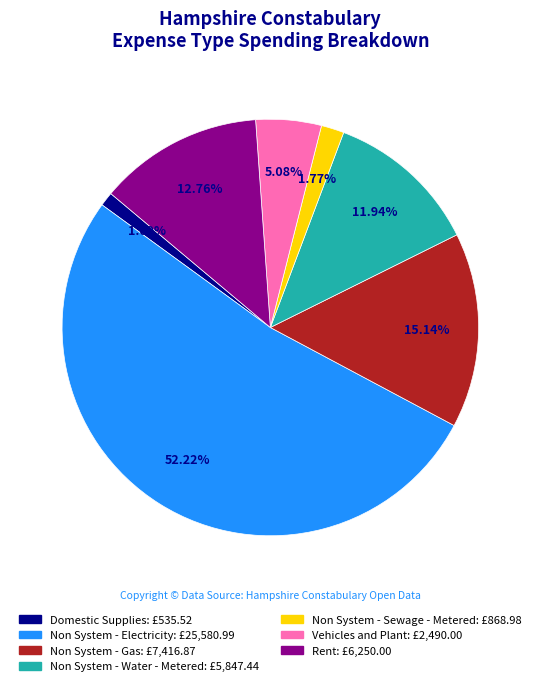

Is there any slice that represents more than half of the pie?

Yes